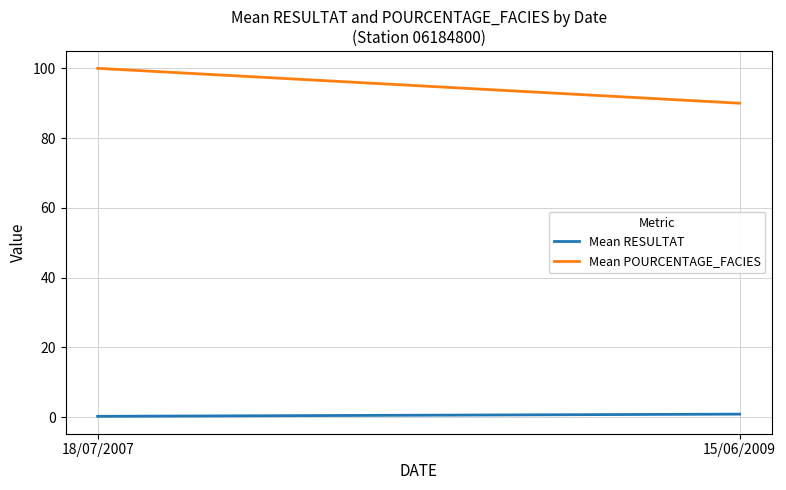

Does the chart display data point markers on the line(s)?

No